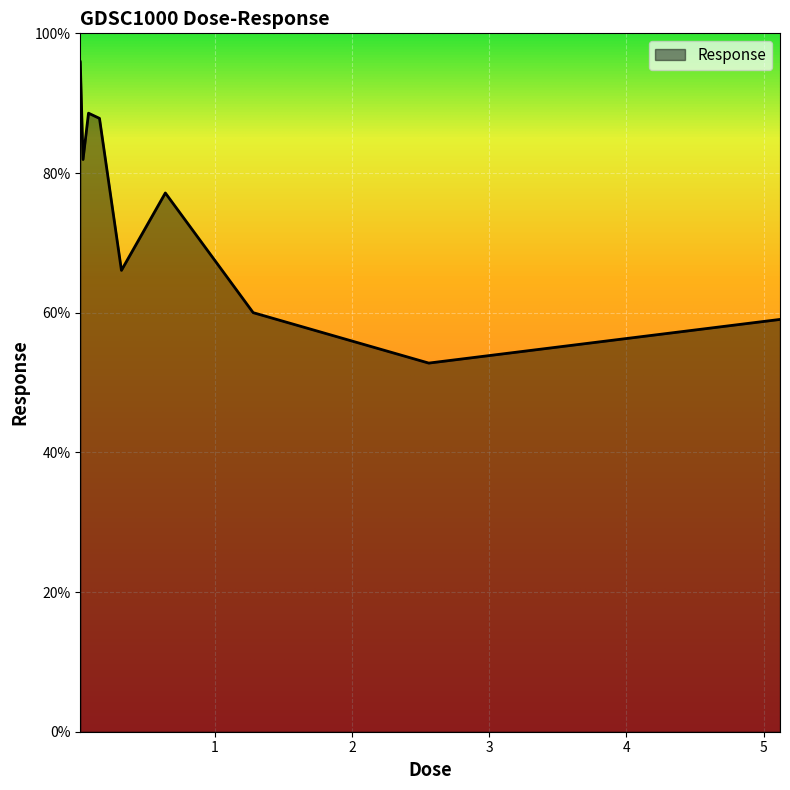

What is the average value?

74.4